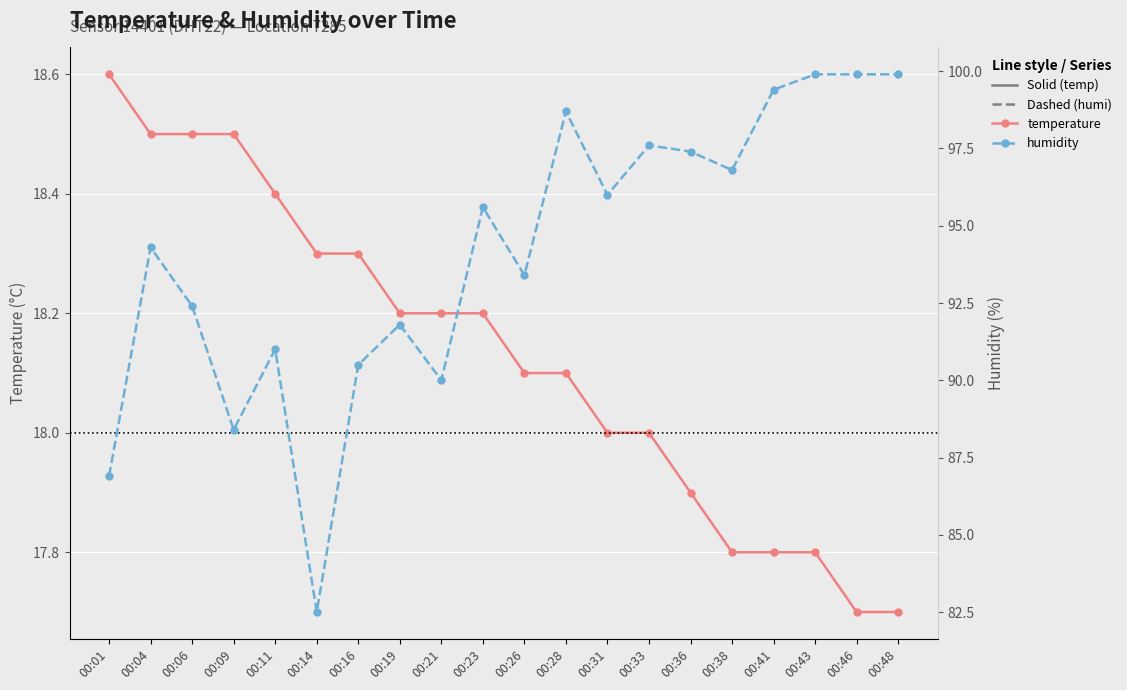

Reading left to right, extract all data points from this chart.

temperature: 18.6	18.5	18.5	18.5	18.4	18.3	18.3	18.2	18.2	18.2	18.1	18.1	18.0	18.0	17.9	17.8	17.8	17.8	17.7	17.7
humidity: 86.9	94.3	92.4	88.4	91.0	82.5	90.5	91.8	90.0	95.6	93.4	98.7	96.0	97.6	97.4	96.8	99.4	99.9	99.9	99.9